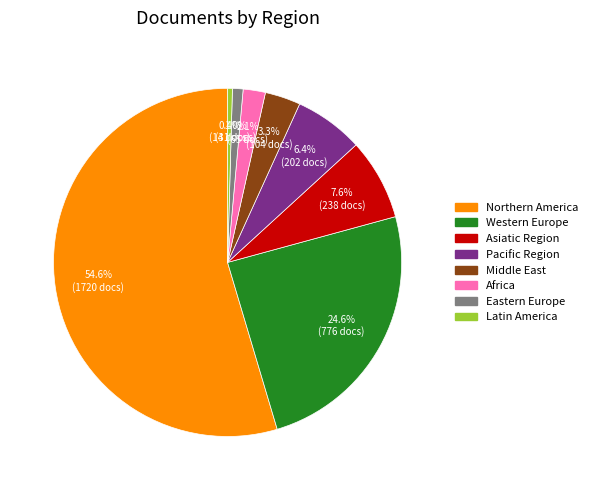

To the nearest percent, what is the difference between the largest and smallest slice percentages?

54%